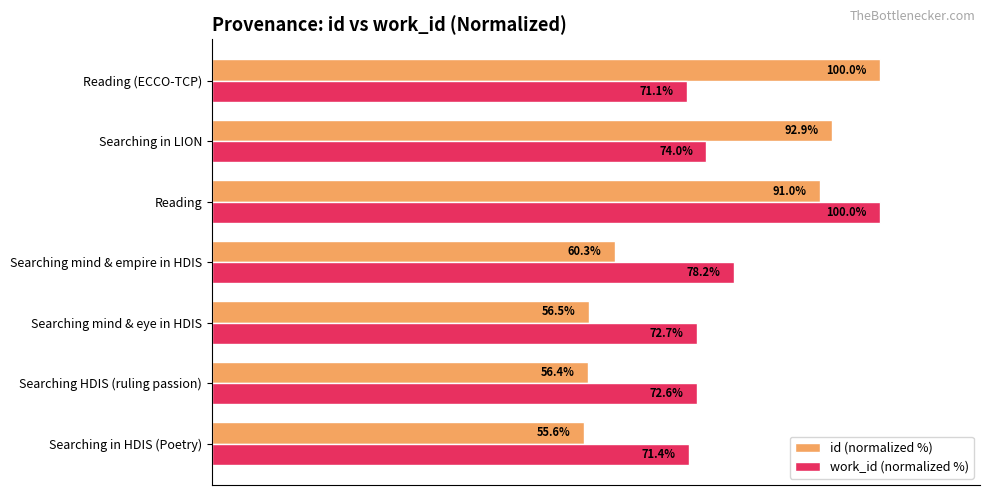

Which series has the largest total across all categories?

work_id (normalized %)